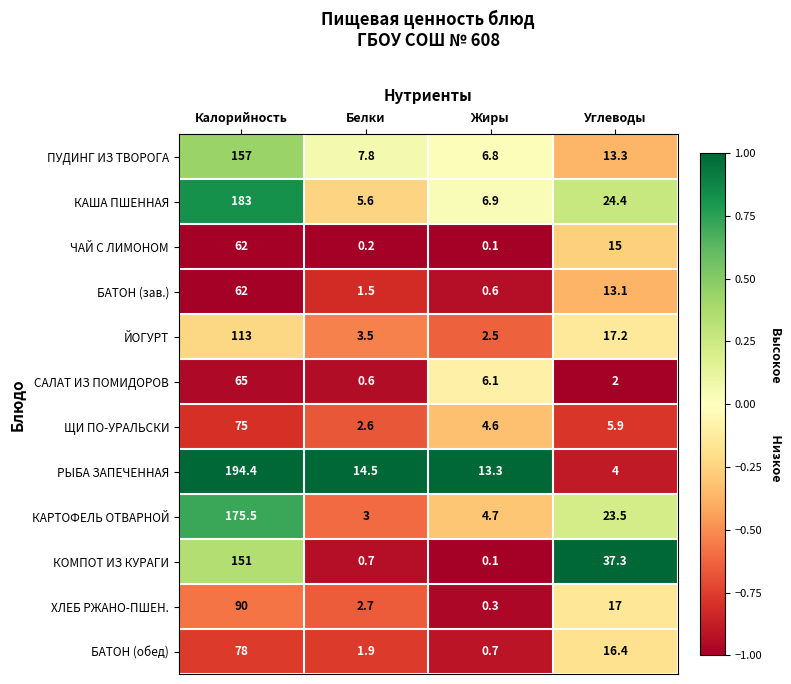

What is the difference between the highest and lowest values at Белки?

14.3